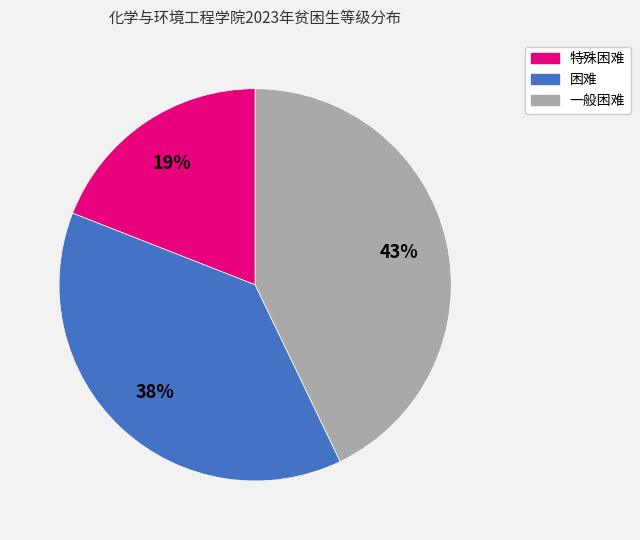

To the nearest percent, what is the average slice percentage?

33%